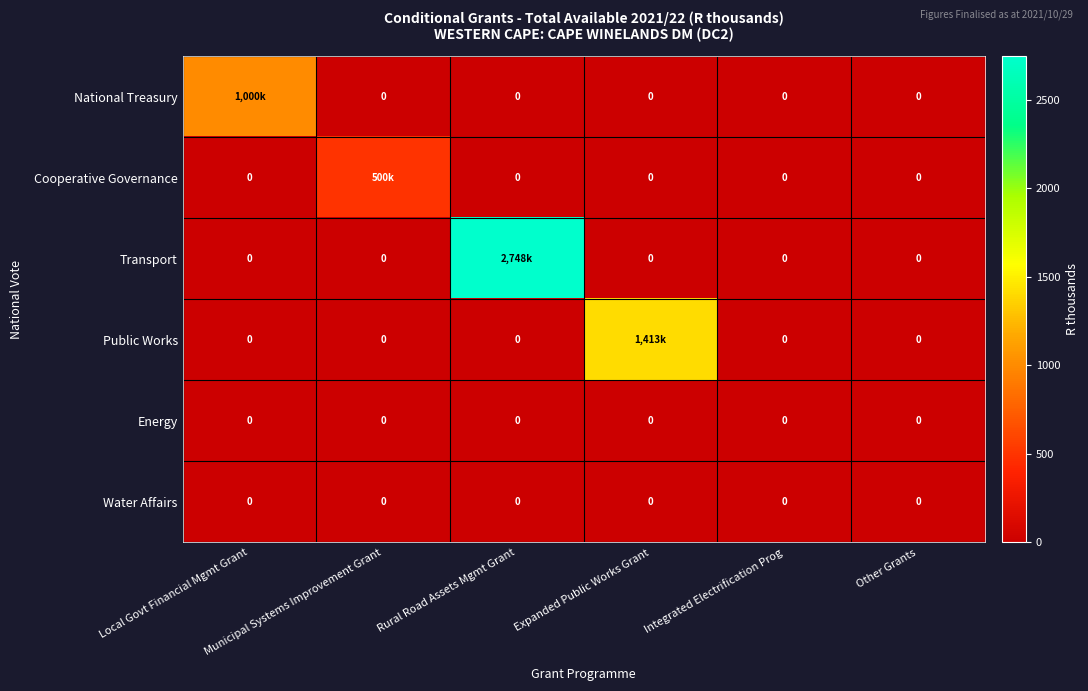

What is the spread (max minus min) of values at Municipal Systems Improvement Grant?

500